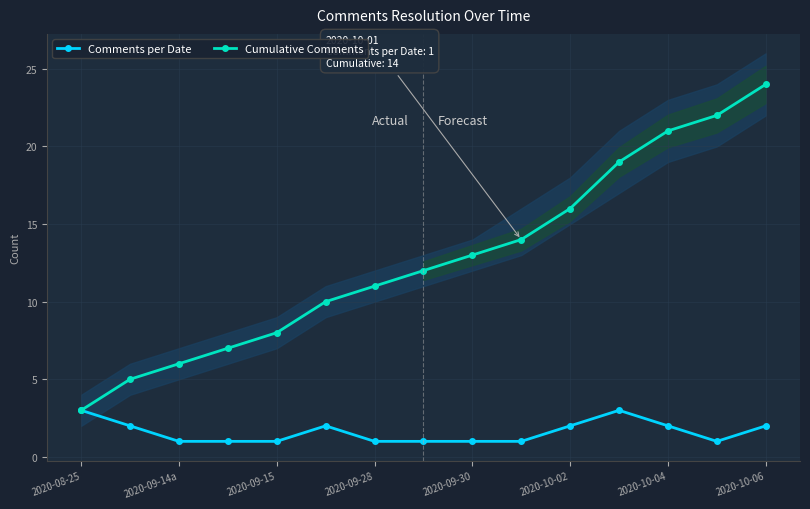

Reading left to right, list all the values displayed in this chart.

Comments per Date: 3	2	1	1	1	2	1	1	1	1	2	3	2	1	2
Cumulative Comments: 3	5	6	7	8	10	11	12	13	14	16	19	21	22	24